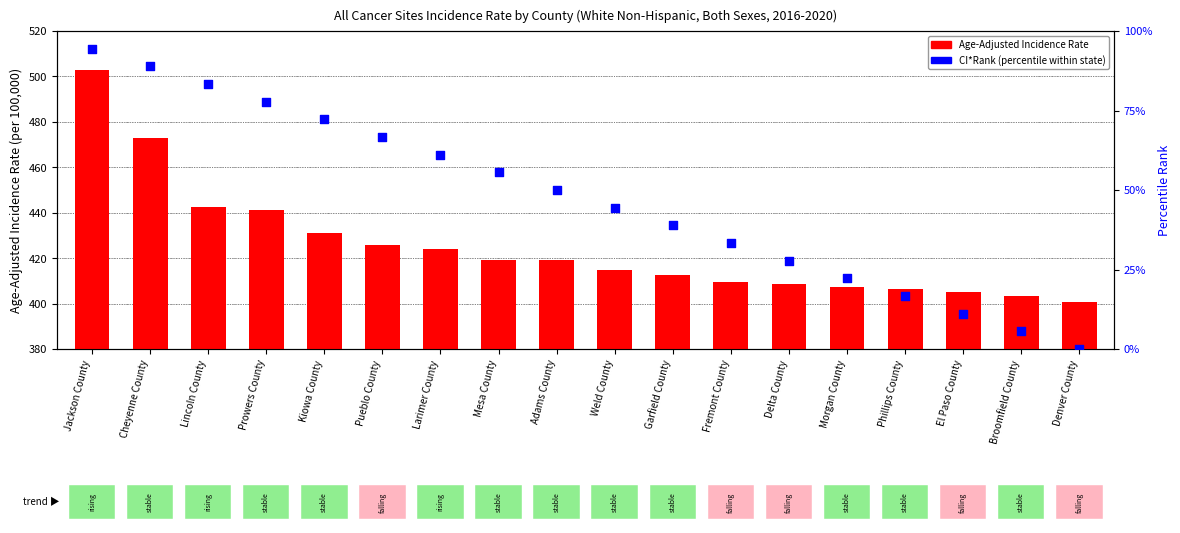

At how many categories does at least one series exceed 116?

18